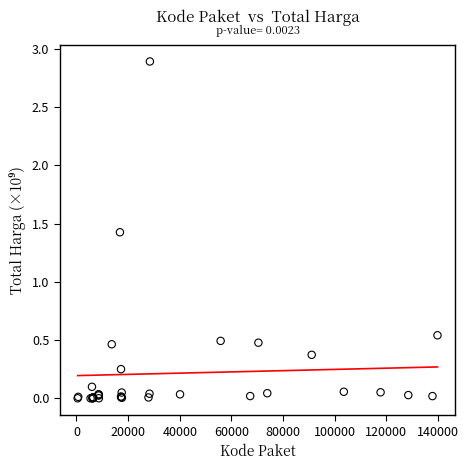

What Y value in the scatter plot is closest to 1?

1.4